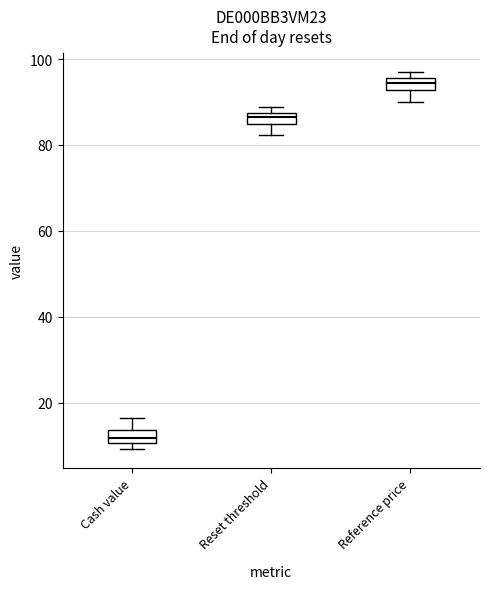

Which box's median line is the highest?

Reference price